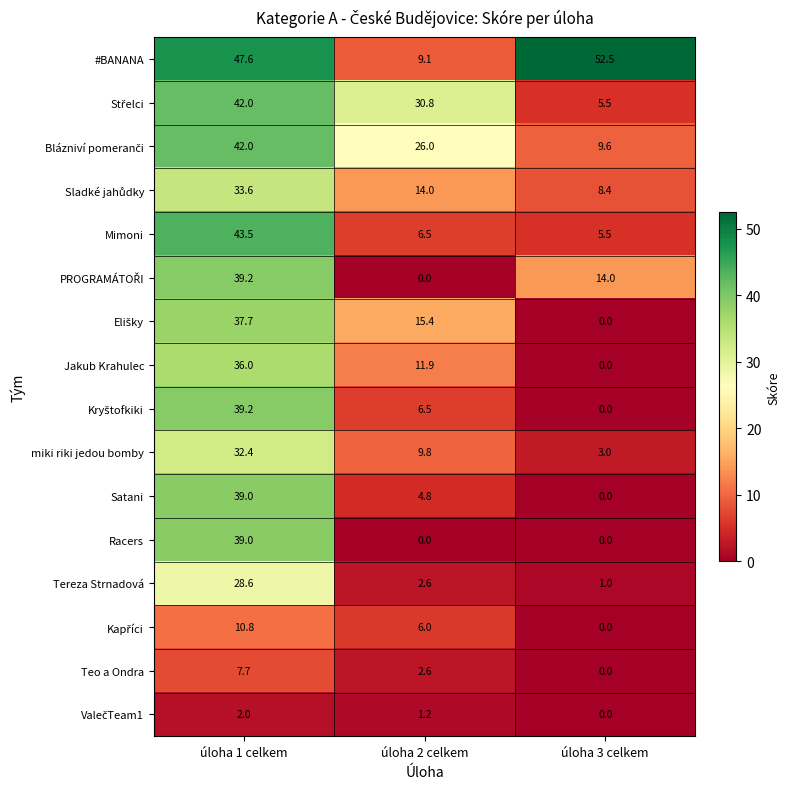

The Mimoni series shows 2.6 at úloha 2 celkem. True or false?

False